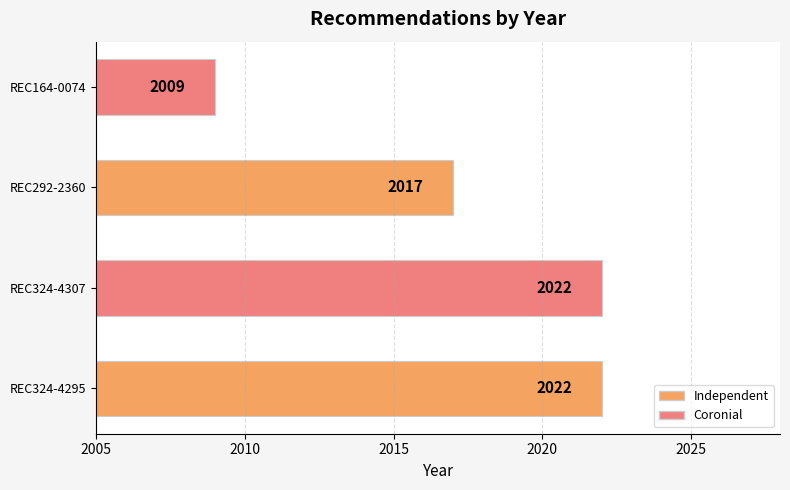

The chart shows a value of 623 at REC324-4295. True or false?

False